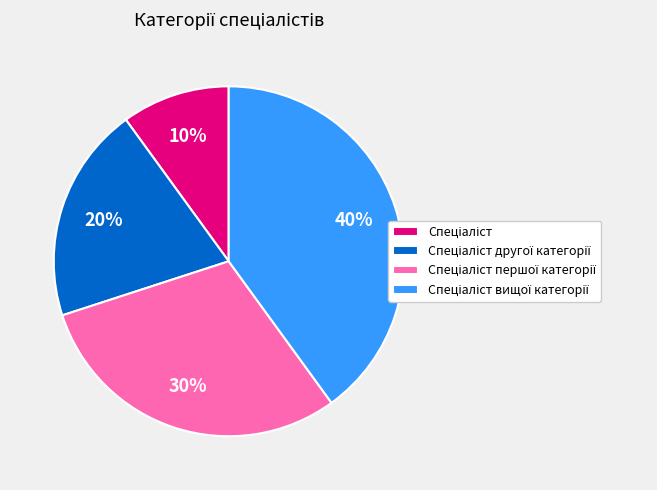

How many slices are in this pie chart?

4